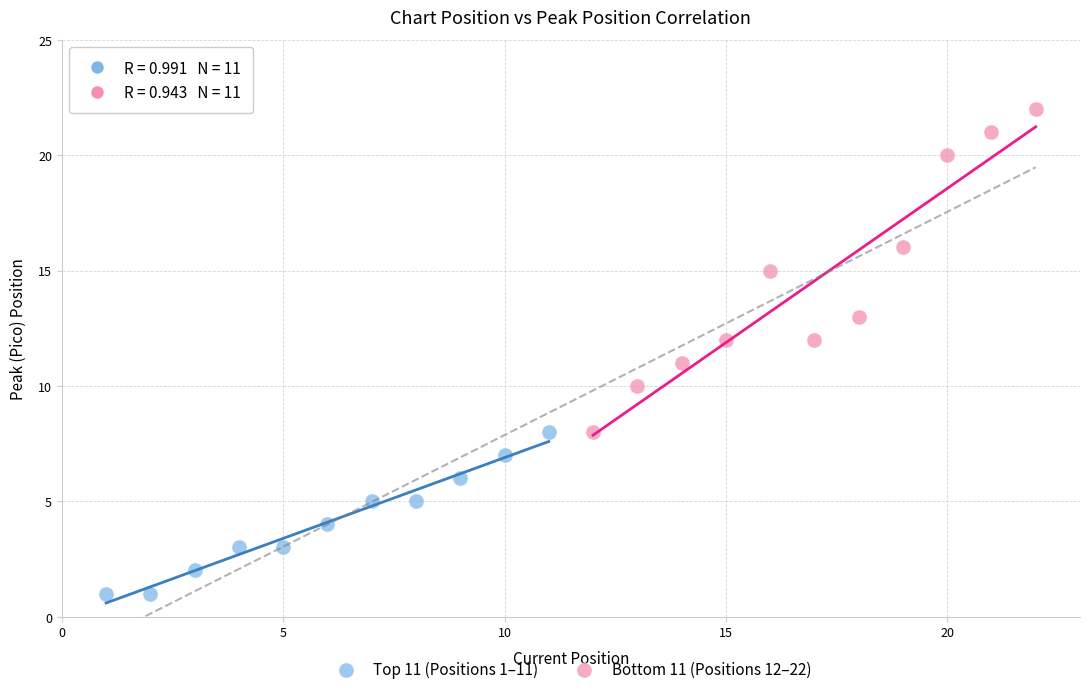

Which series contains the lowest Y value?

Top 11 (Positions 1–11)